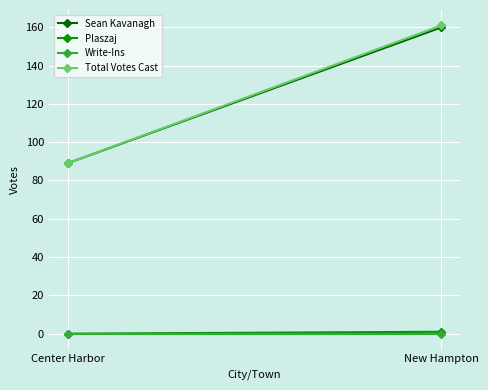

At which category is the sum across all series the highest?

New Hampton